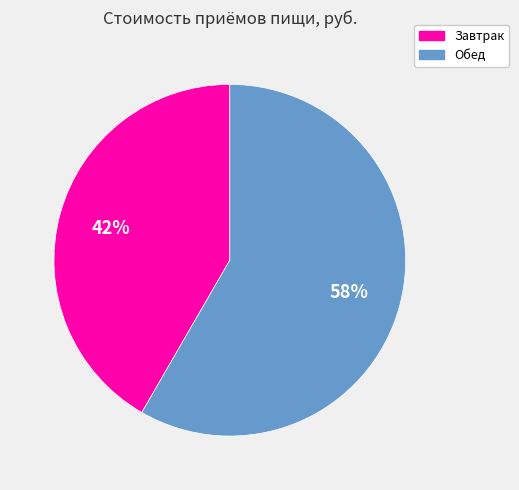

How many slices are in this pie chart?

2